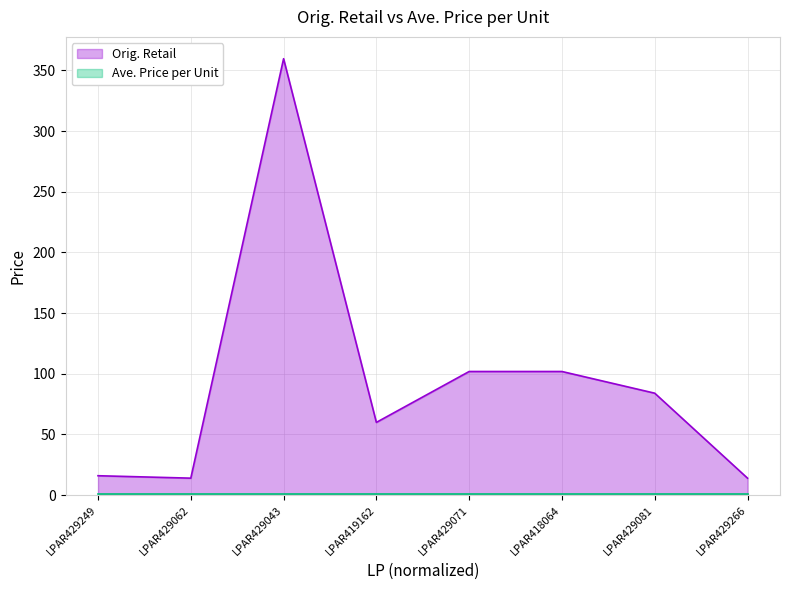

True or false: there are more than 1 points higher than both neighbors.

False